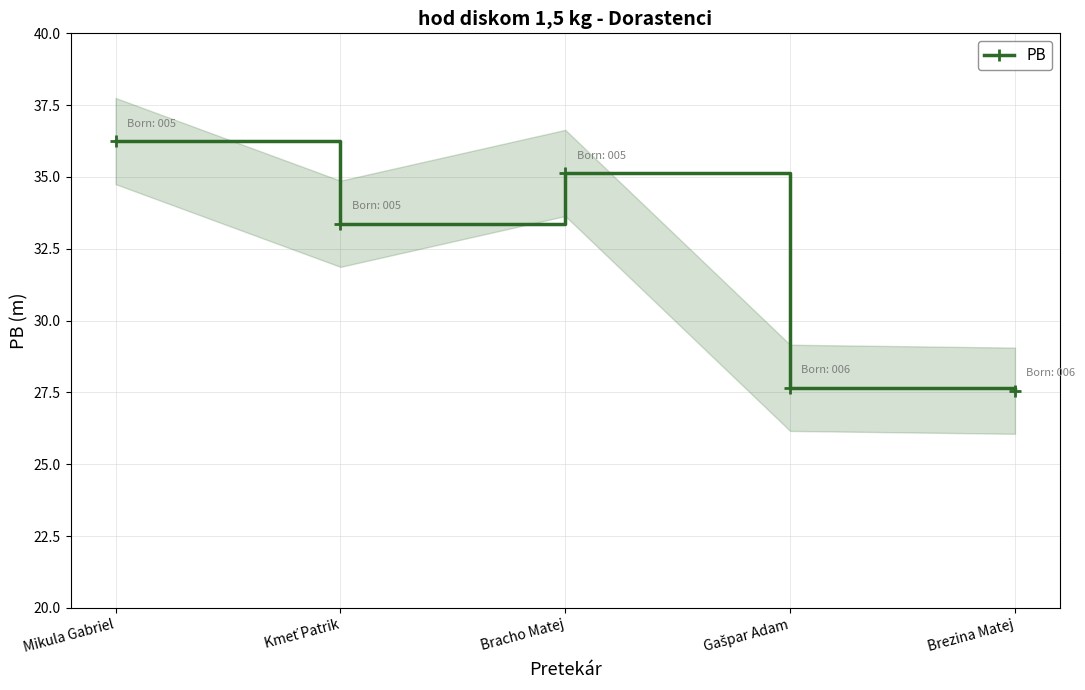

True or false: the data shows 27.7 at Gašpar Adam.

True